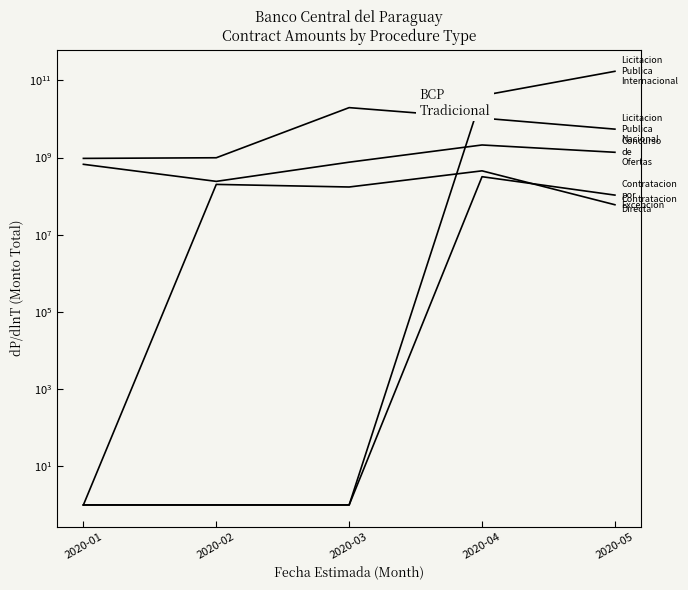

Which label corresponds to the smallest value in the chart?

2020-01